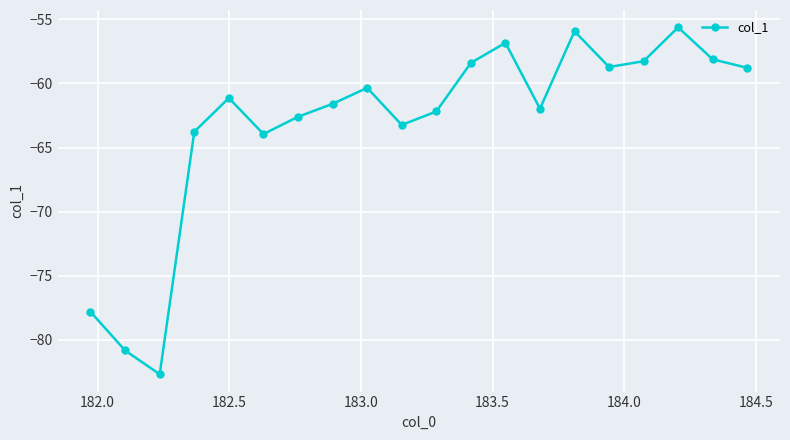

What is the difference between the second highest and second lowest values?

24.9